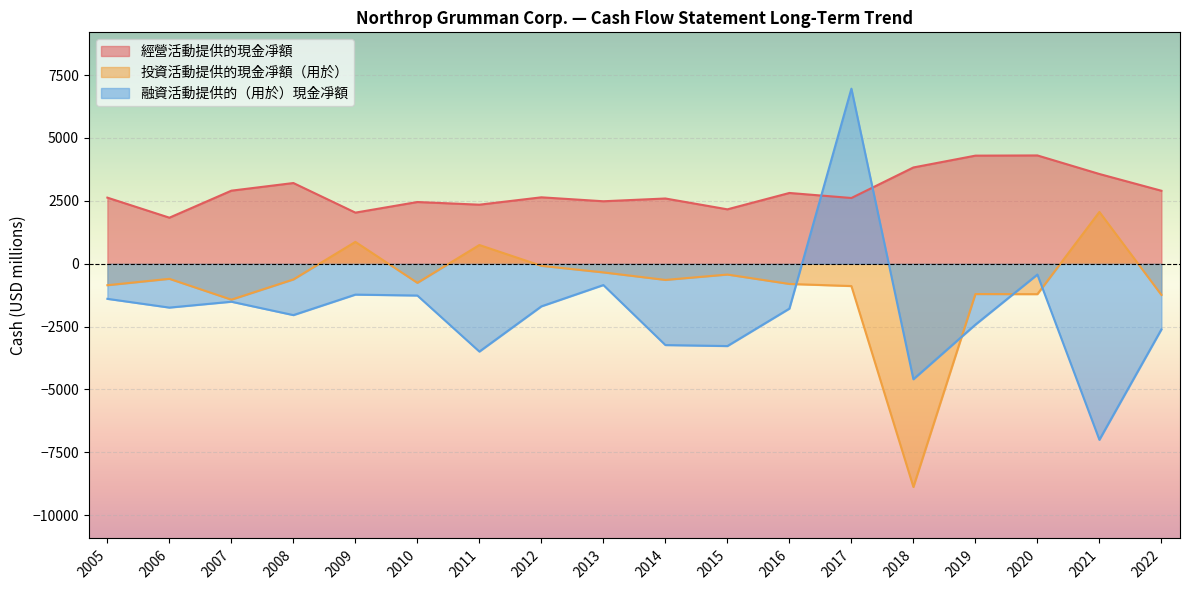

Rank the categories by 投資活動提供的現金凈額（用於） value from lowest to highest.

2018, 2007, 2022, 2020, 2019, 2017, 2005, 2016, 2010, 2014, 2008, 2006, 2015, 2013, 2012, 2011, 2009, 2021